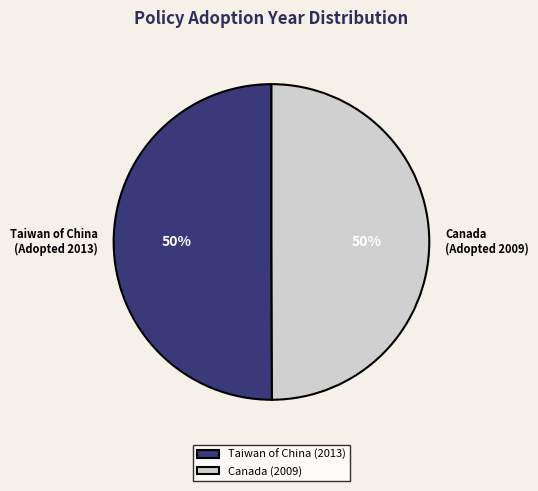

What is the ratio of the value at Taiwan of China (Adopted 2013) to the value at Canada (Adopted 2009)?

1.0